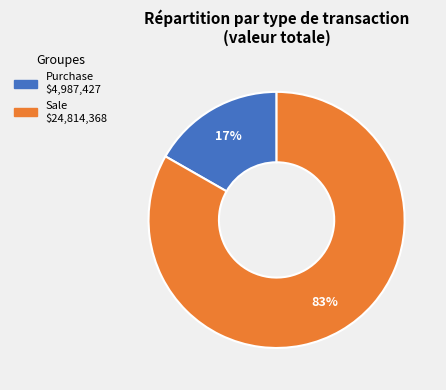

Does any single category account for the majority?

Yes